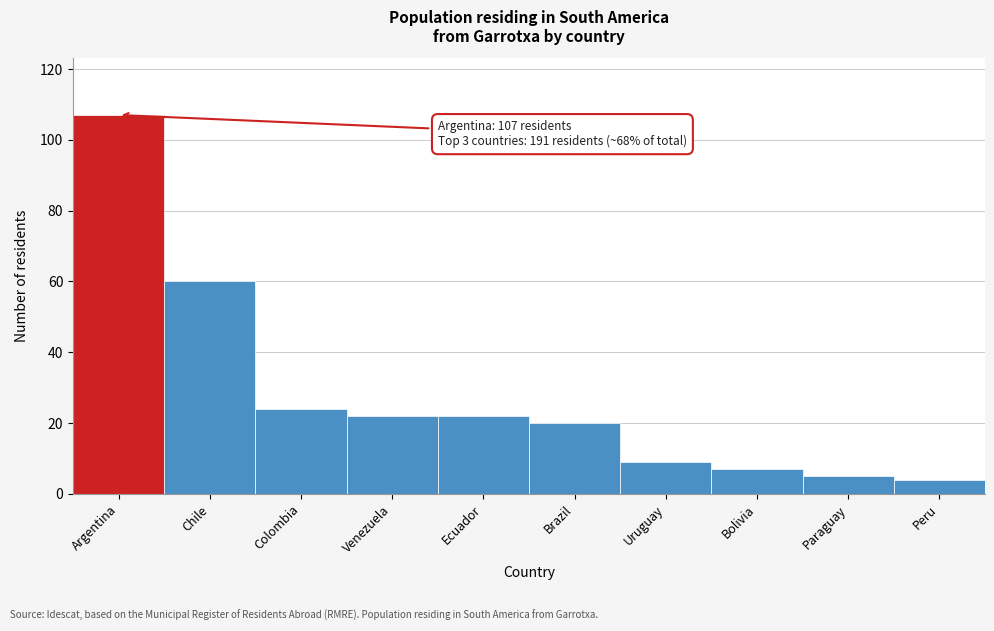

Reading right to left, extract all data points from this chart.

Peru=4	Paraguay=5	Bolivia=7	Uruguay=9	Brazil=20	Ecuador=22	Venezuela=22	Colombia=24	Chile=60	Argentina=107